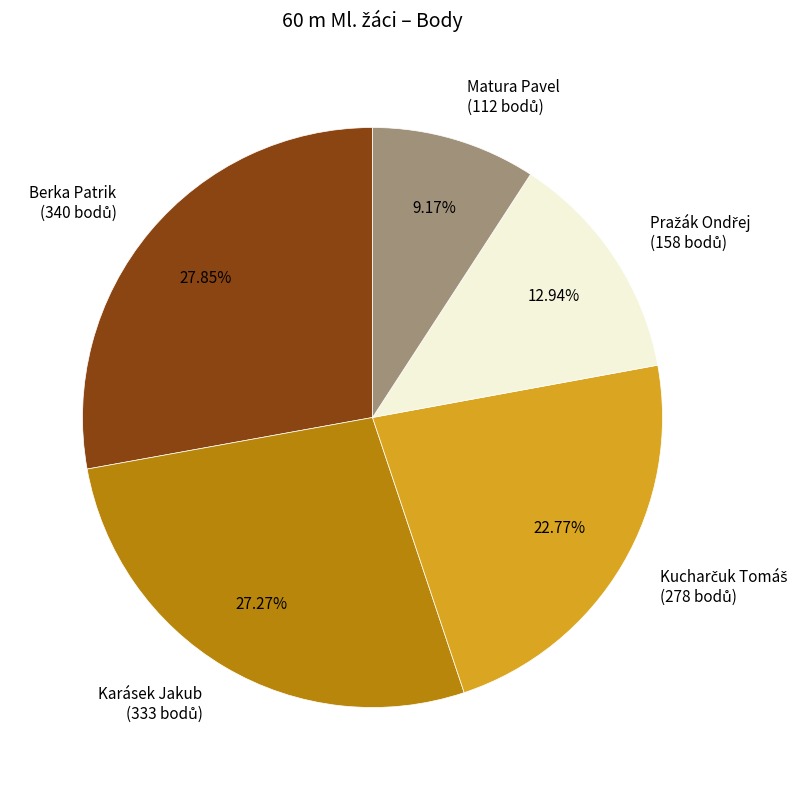

How much of the chart is everything except Matura Pavel?

90.8%